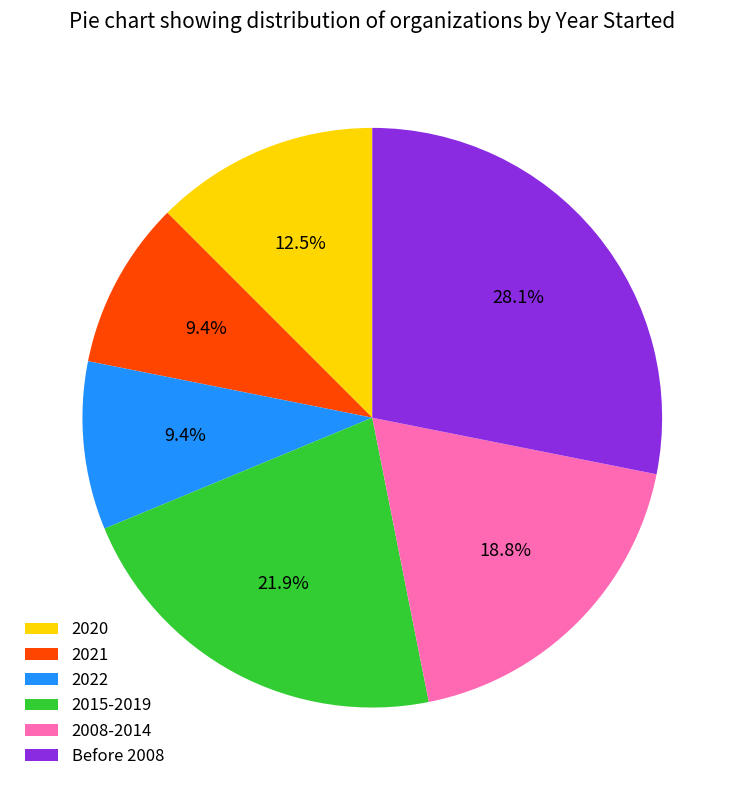

Is there any slice that represents more than half of the pie?

No